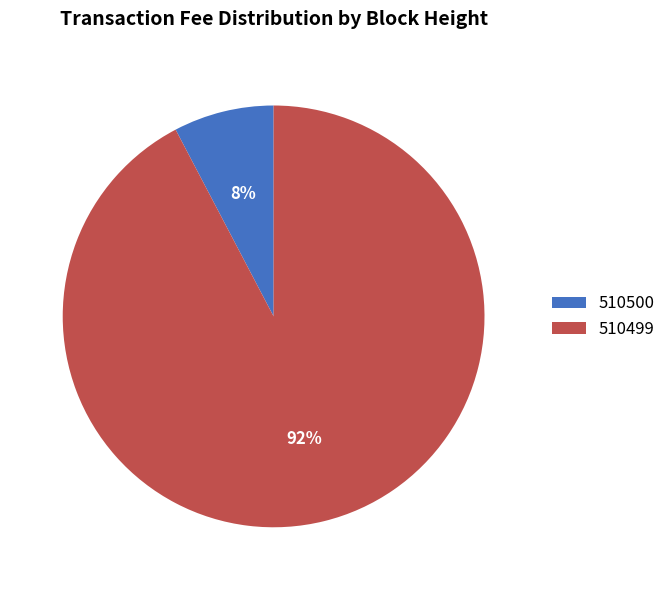

The 510500 slice represents 8% of the pie. True or false?

True